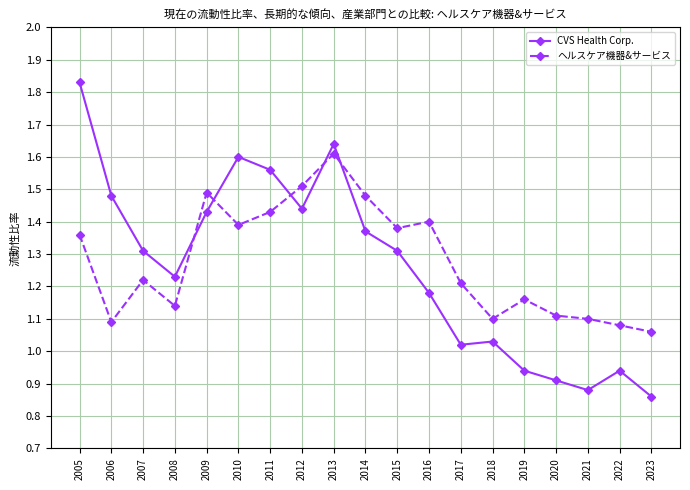

The CVS Health Corp. series shows 1.4 at 2009. True or false?

True